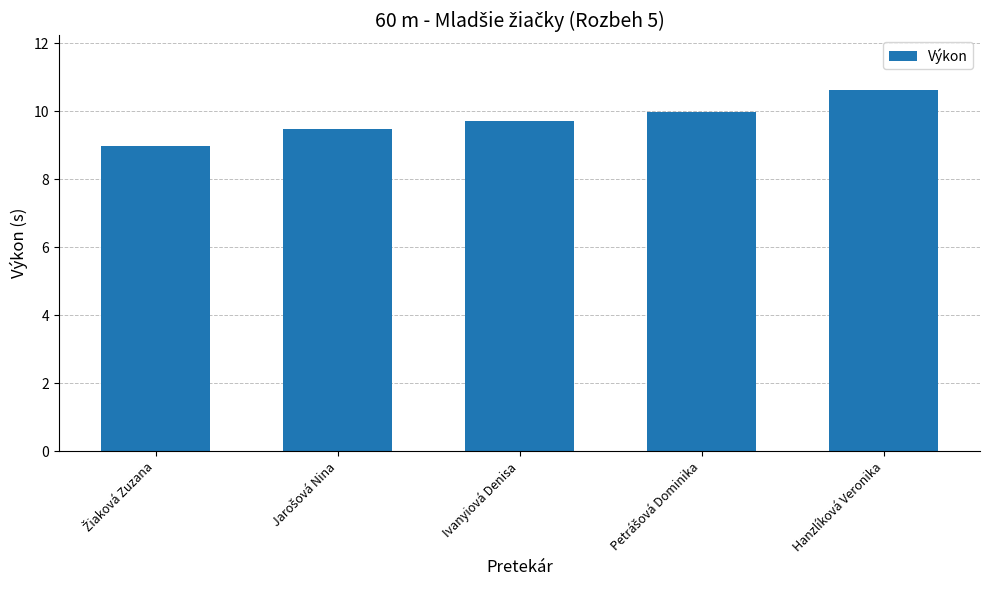

Reading left to right, extract all data points from this chart.

9.0	9.5	9.7	10.0	10.6